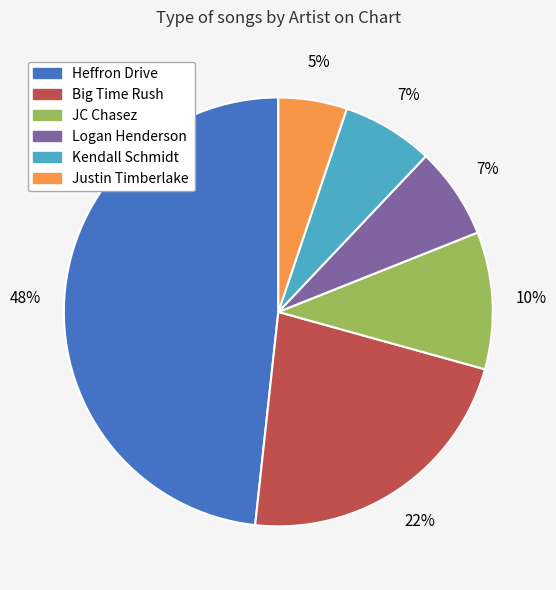

Which has a higher value, Kendall Schmidt or JC Chasez?

JC Chasez